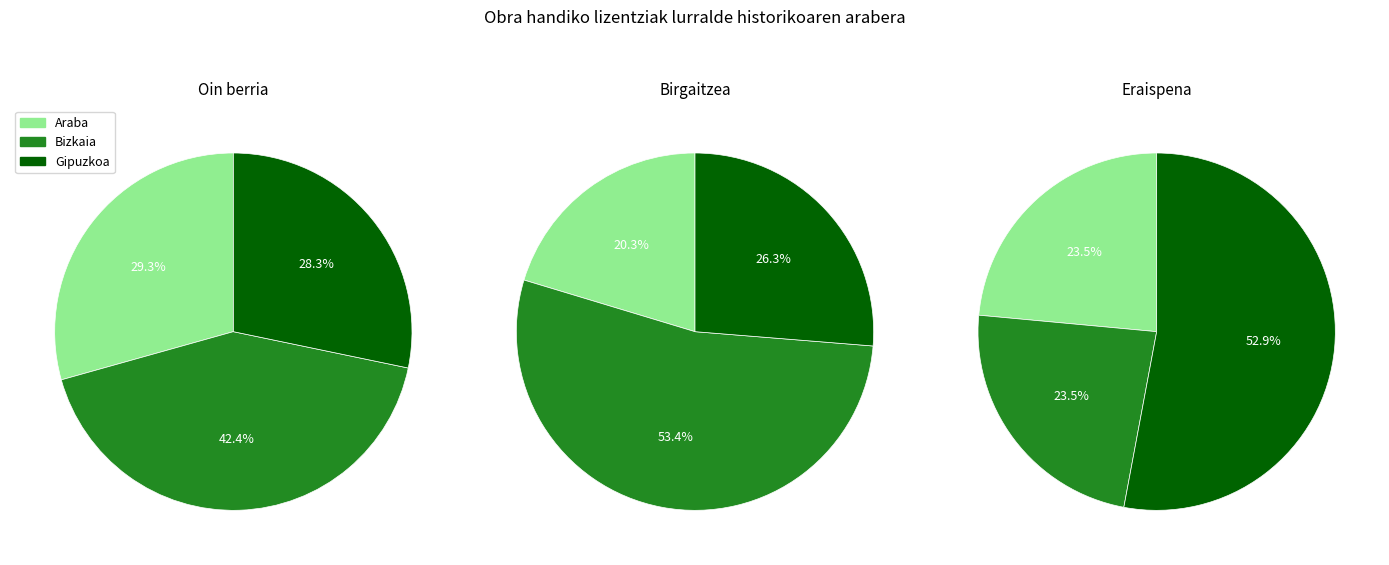

What percentage is the Bizkaia slice, to the nearest percent?

42%